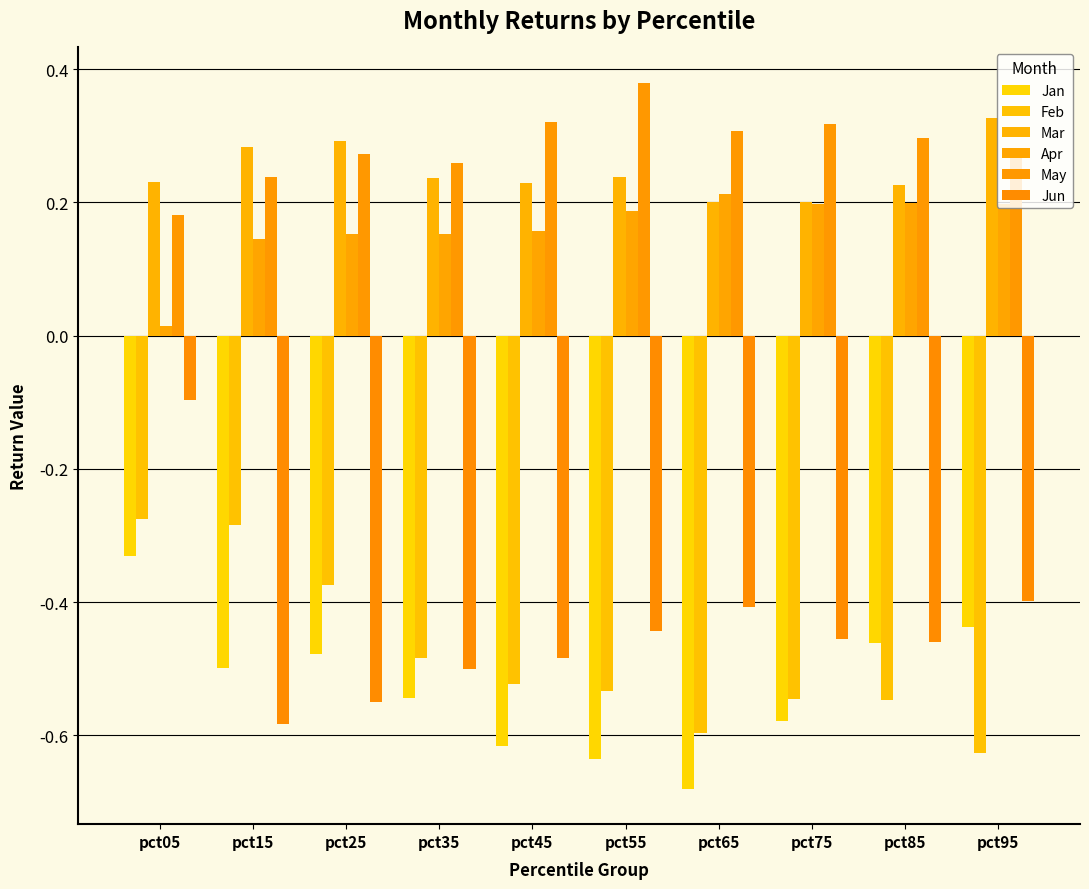

Is the value of Jun at pct55 greater than the value of Mar at pct95?

No